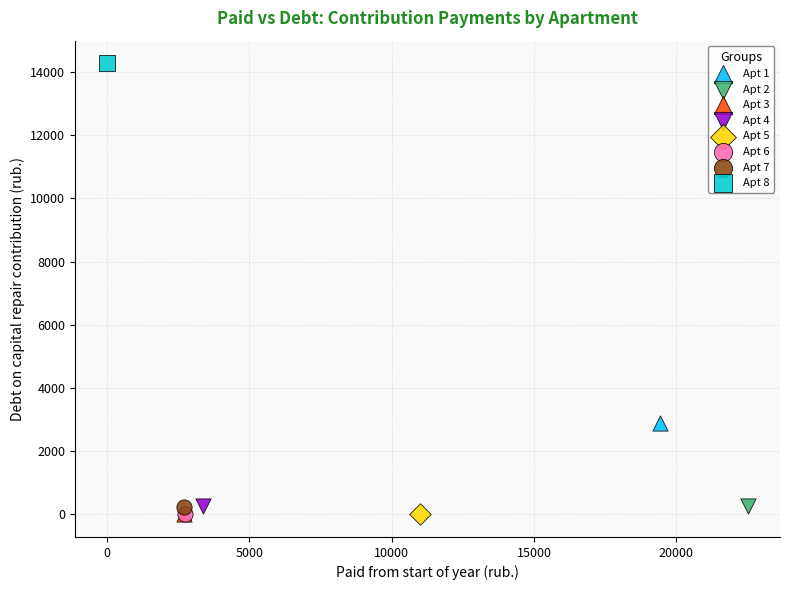

Which series contains the highest Y value?

Apt 8